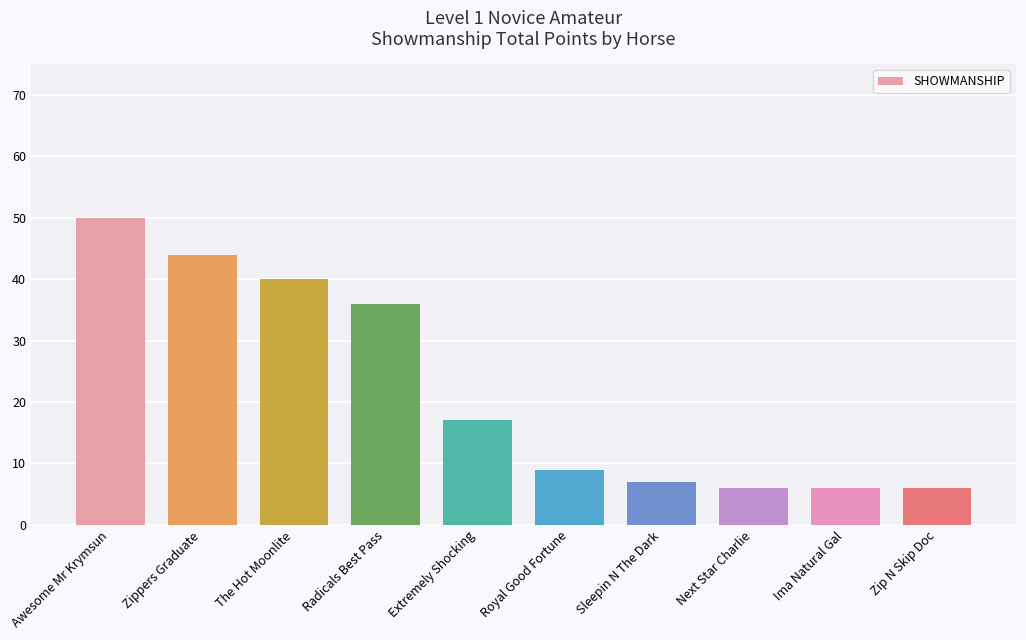

What is the label of the 2nd bar from the right?

Ima Natural Gal